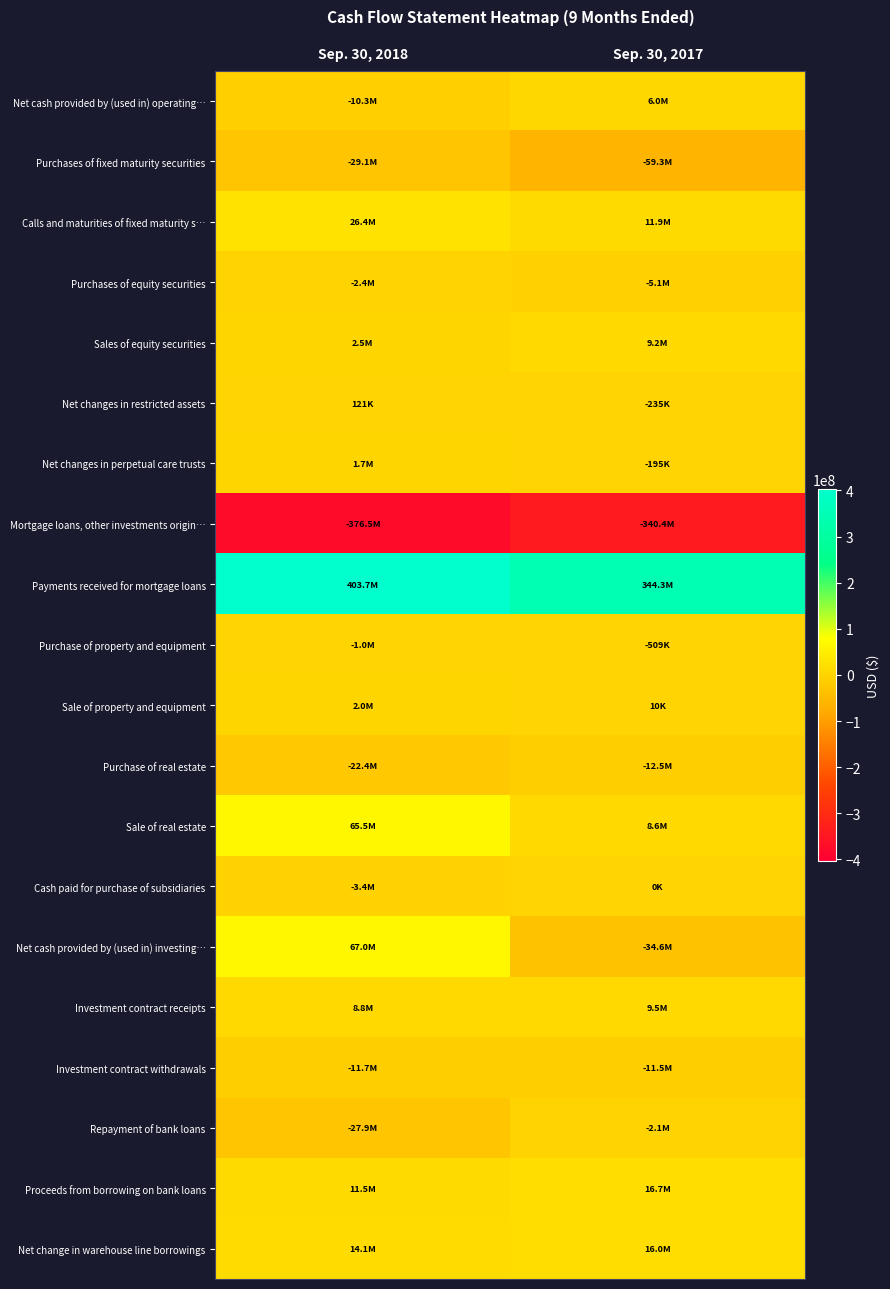

Which series changed the most between Sep. 30, 2018 and Sep. 30, 2017?

Net cash provided by (used in) investing…